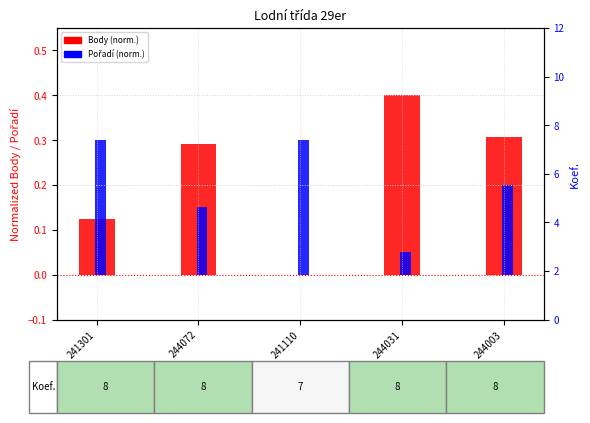

Reading left to right, list all the values displayed in this chart.

Body (norm.): 241301=0.1	244072=0.3	241110=0.0	244031=0.4	244003=0.3
Pořadí (norm.): 241301=0.3	244072=0.1	241110=0.3	244031=0.0	244003=0.2